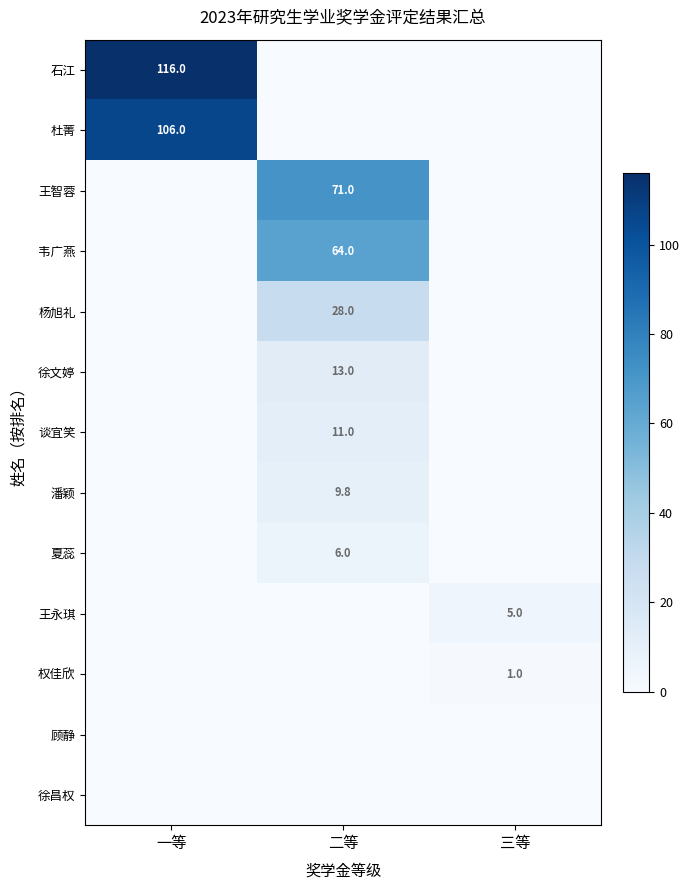

True or false: 谈宜笑 has a value of 11.0 at 二等.

True